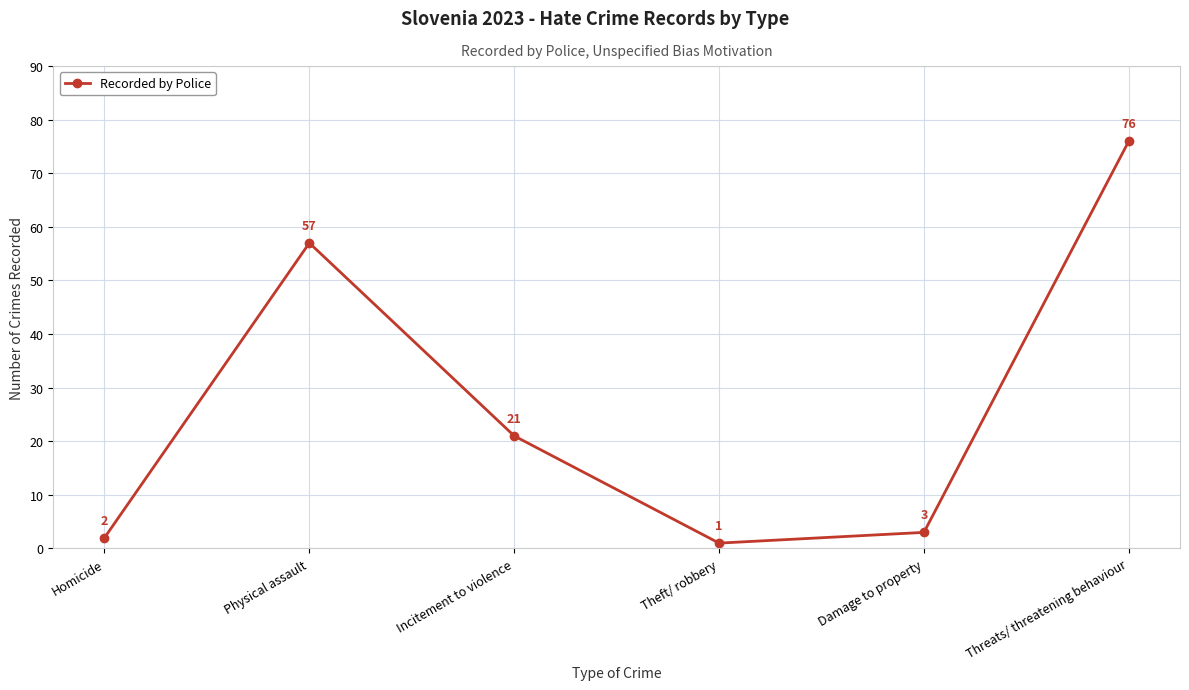

At which category does the chart reach its peak across all series?

Threats/ threatening behaviour